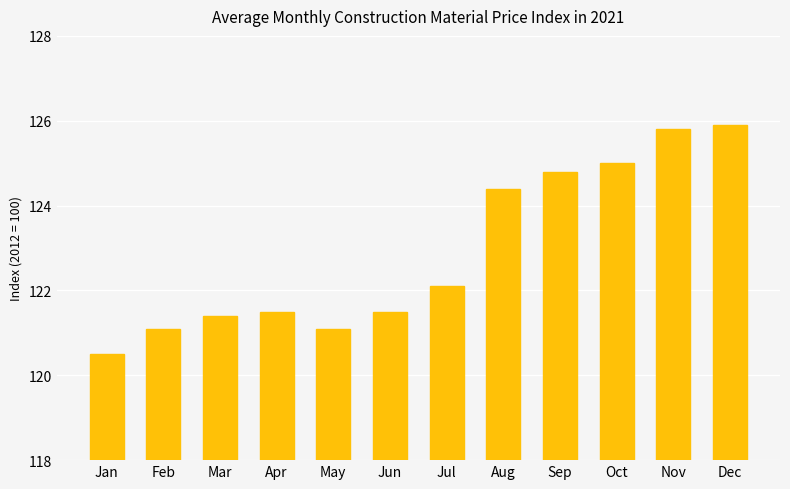

How many data points does each series have?

12